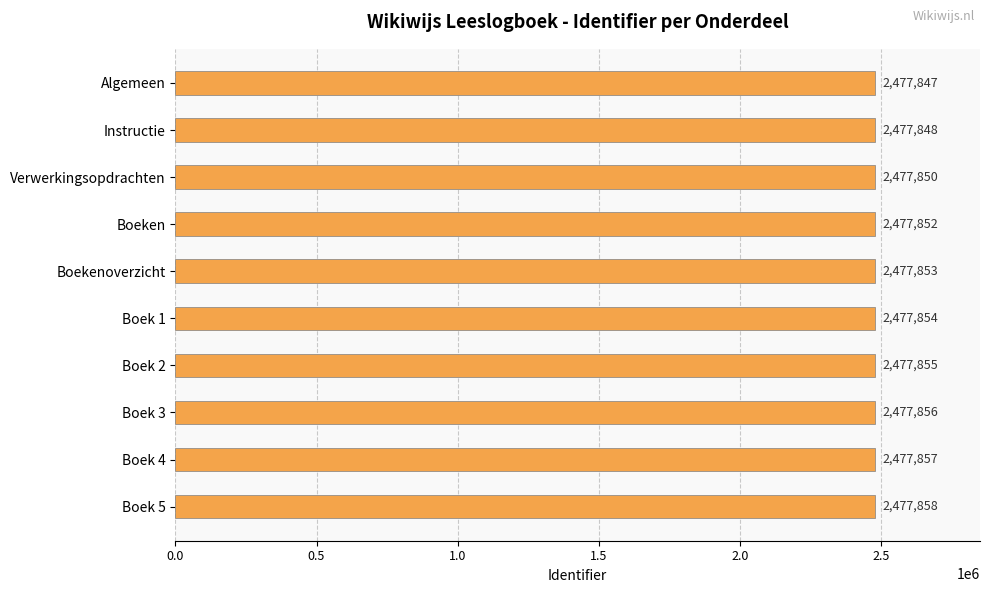

What is the approximate value at Boek 3?

2477856